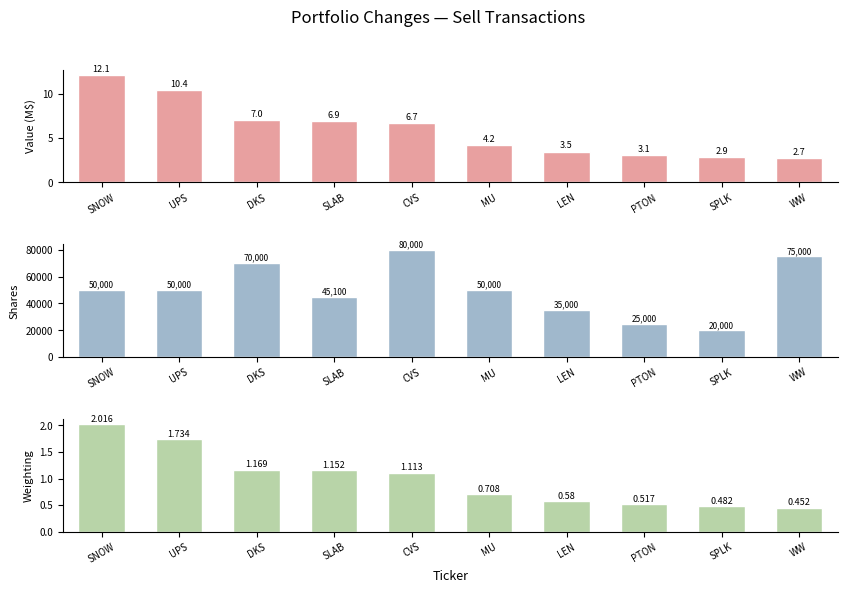

Which series changed the most between SLAB and CVS?

Shares Sold